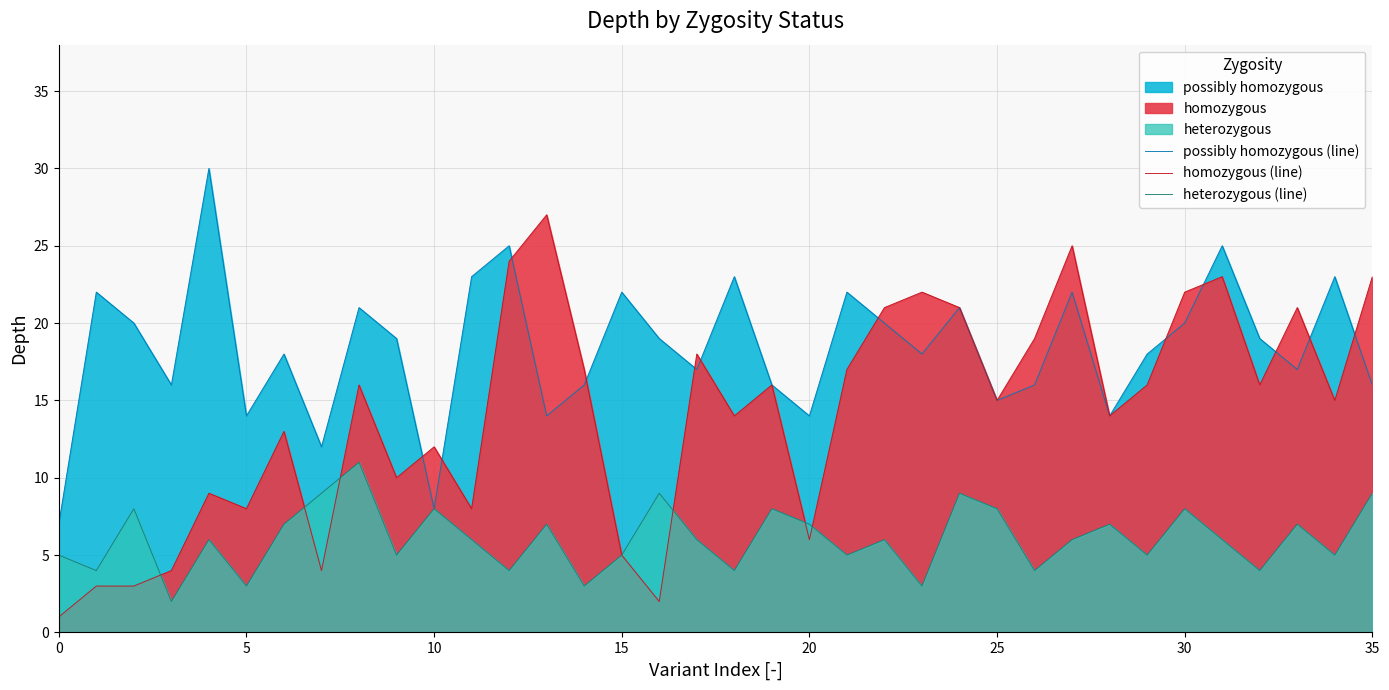

What is the label of the 18th point from the left?

17